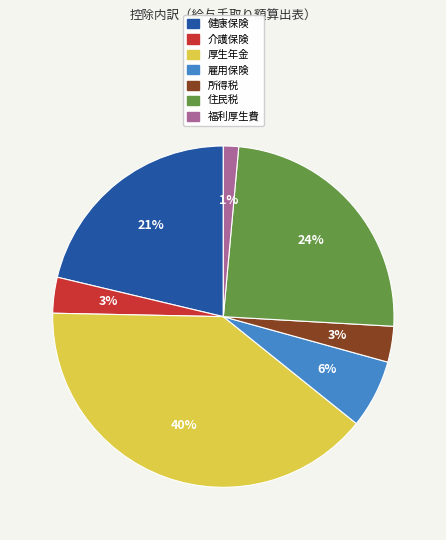

To the nearest percent, what portion does 健康保険 represent?

21%